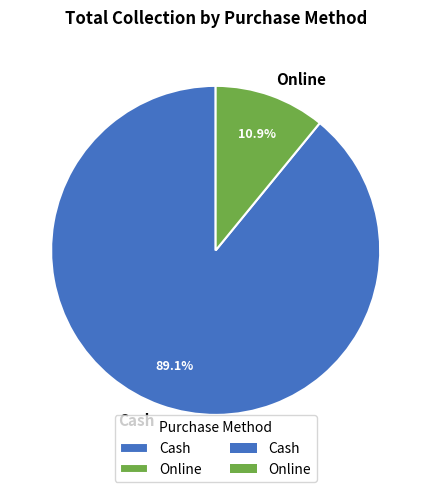

Is it true that Online is 24% of the pie?

False